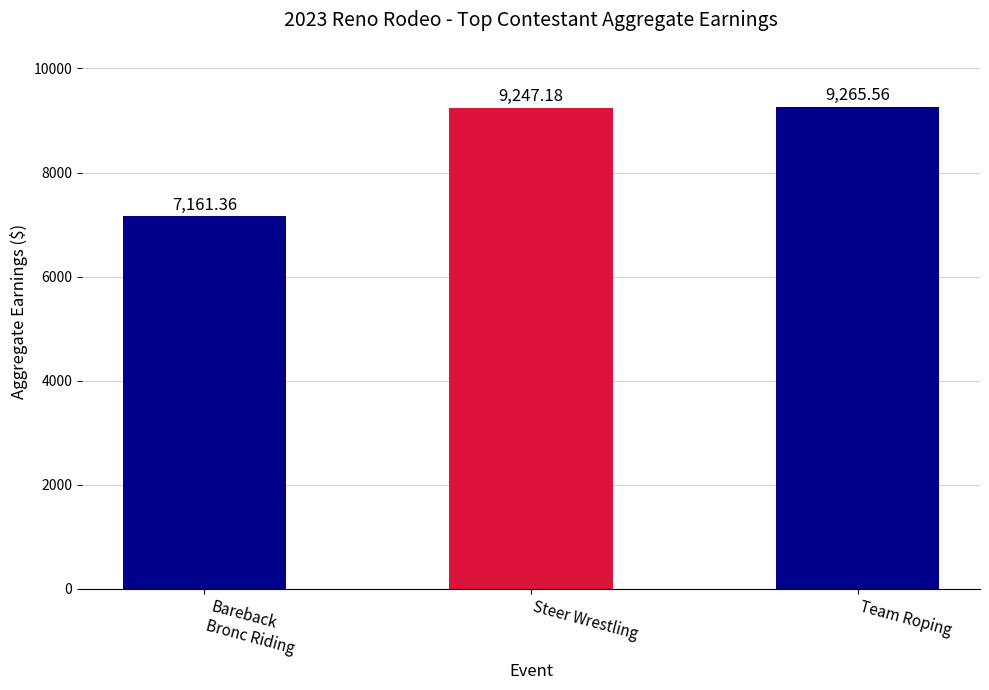

At which label does the data first exceed 9247?

Steer Wrestling